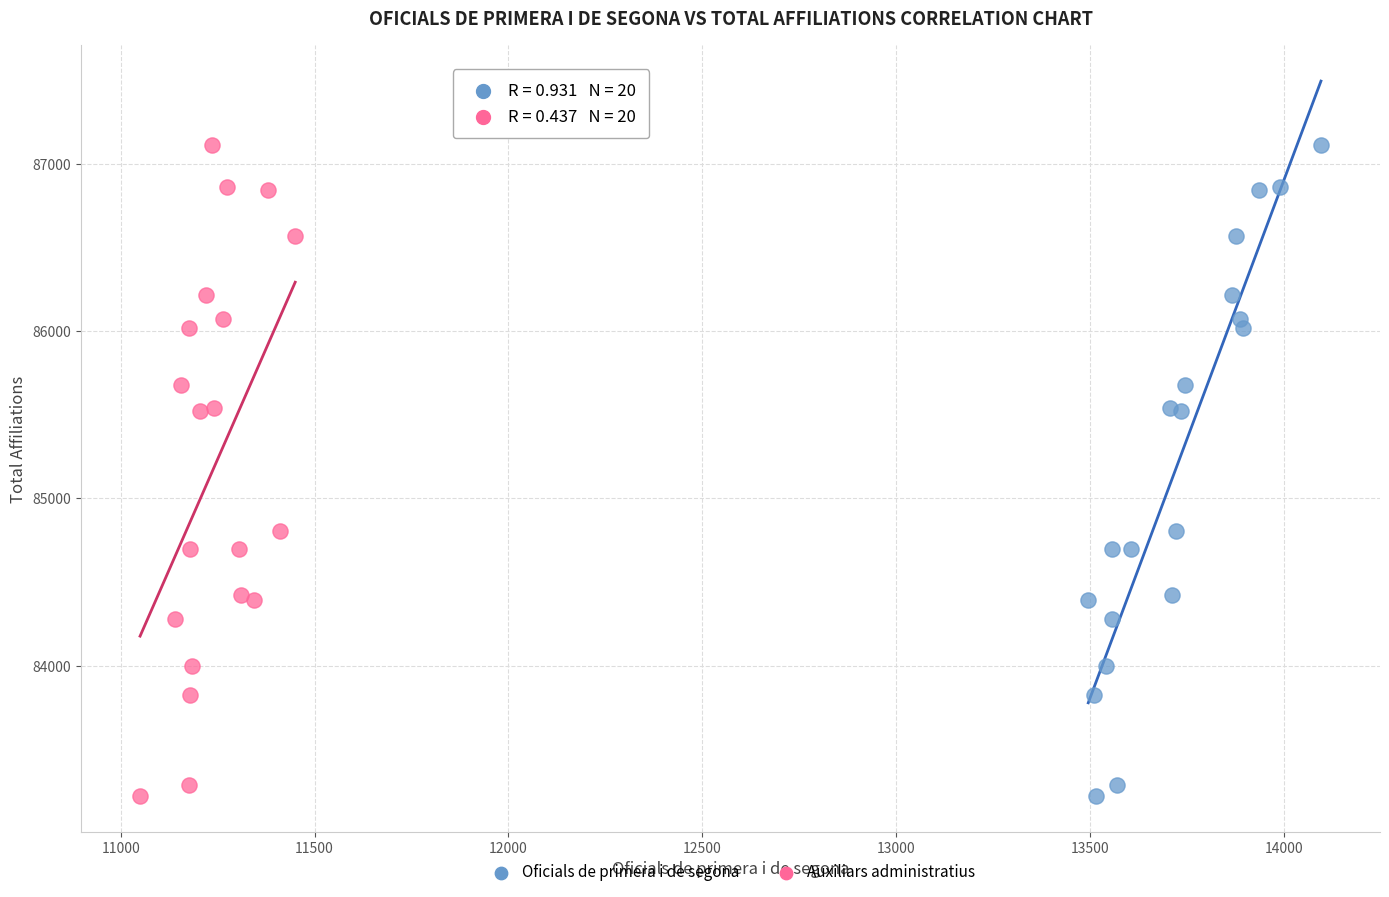

What are all the series names shown in the legend?

Oficials de primera i de segona, Auxiliars administratius